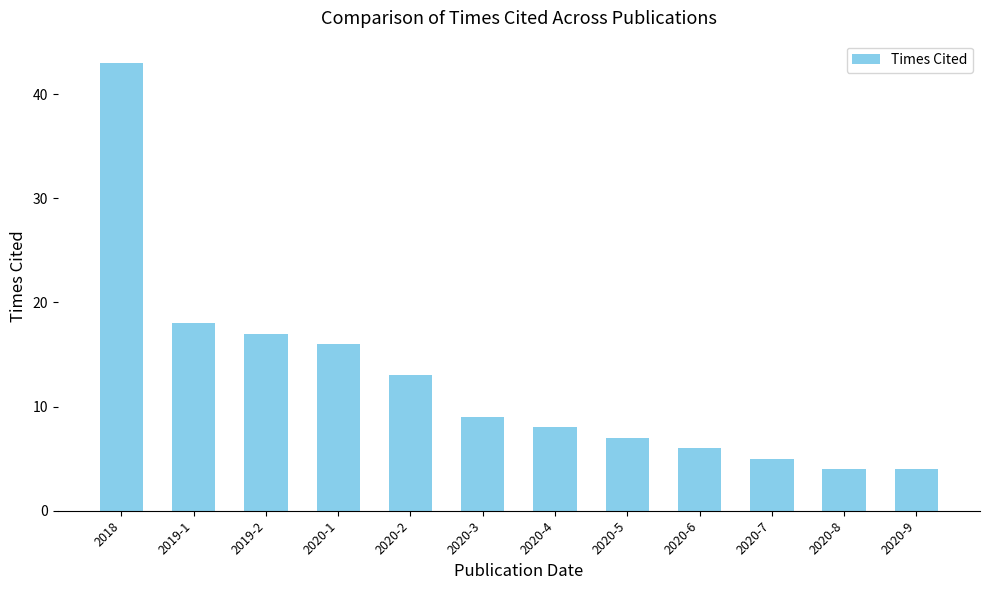

The chart shows a value of 5 at 2020-7. True or false?

True